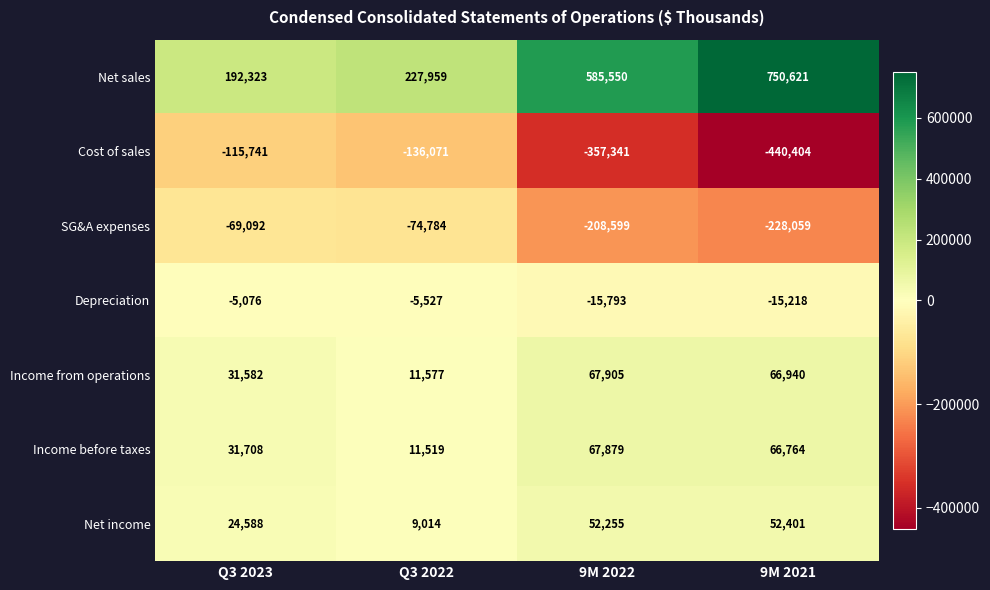

What is the sum of all Income before taxes values?

177870